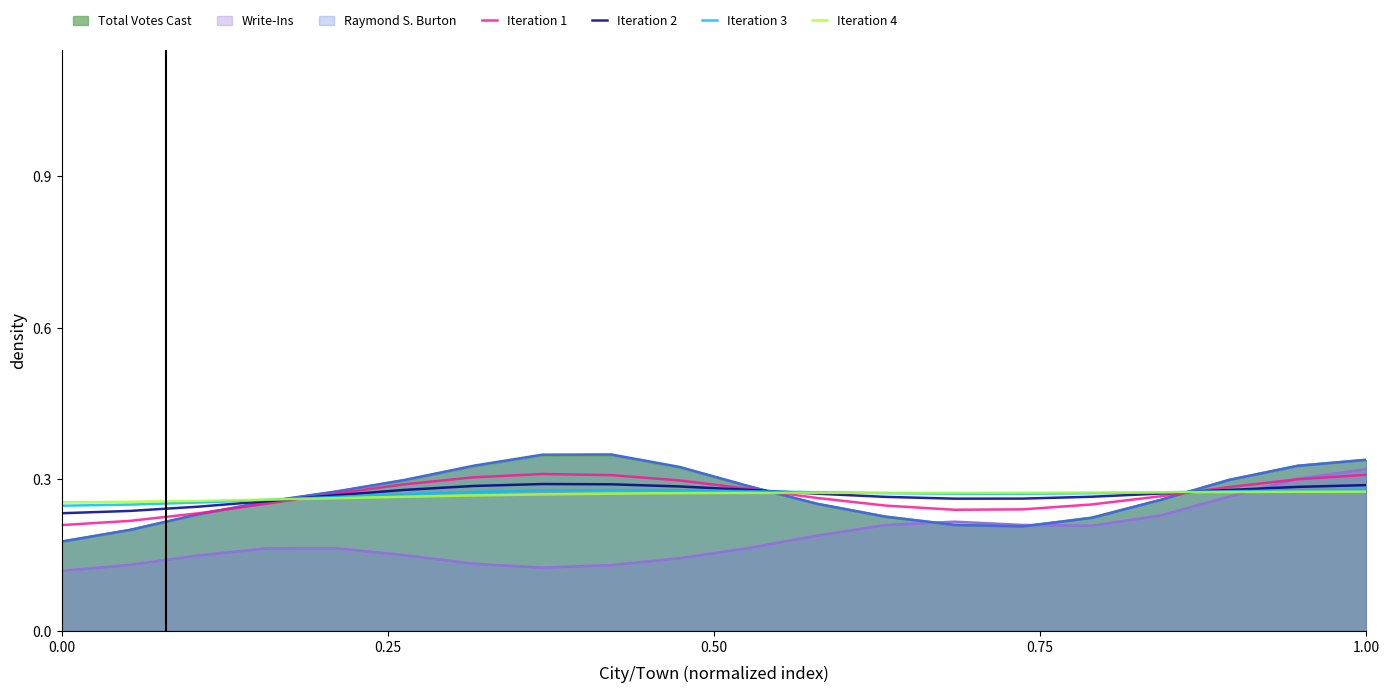

Read the Iteration 4 value at 0.25.

0.3